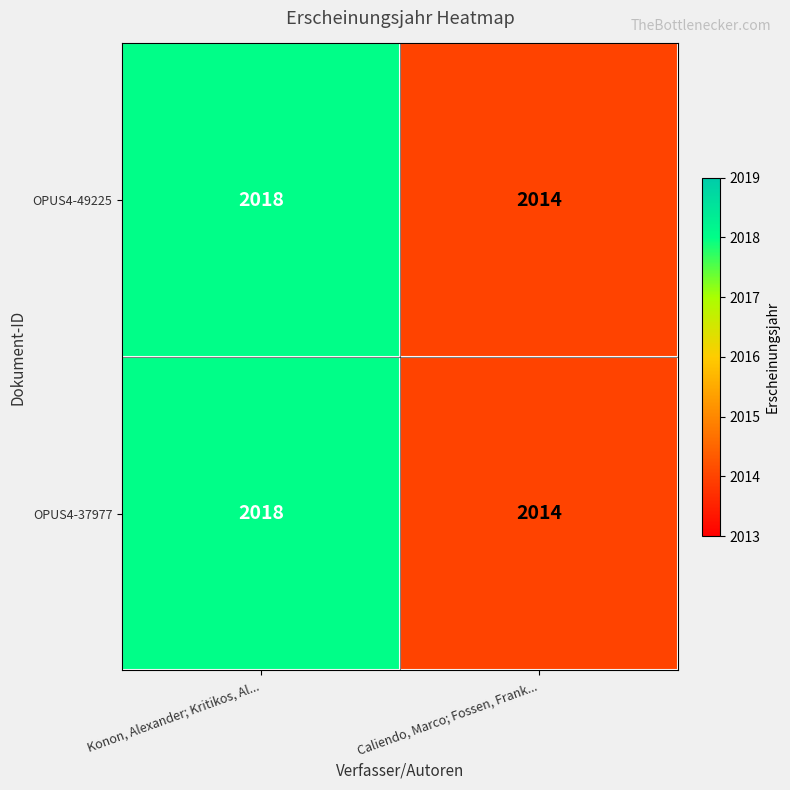

At which category is the sum across all series the highest?

Konon, Alexander; Kritikos, Al...